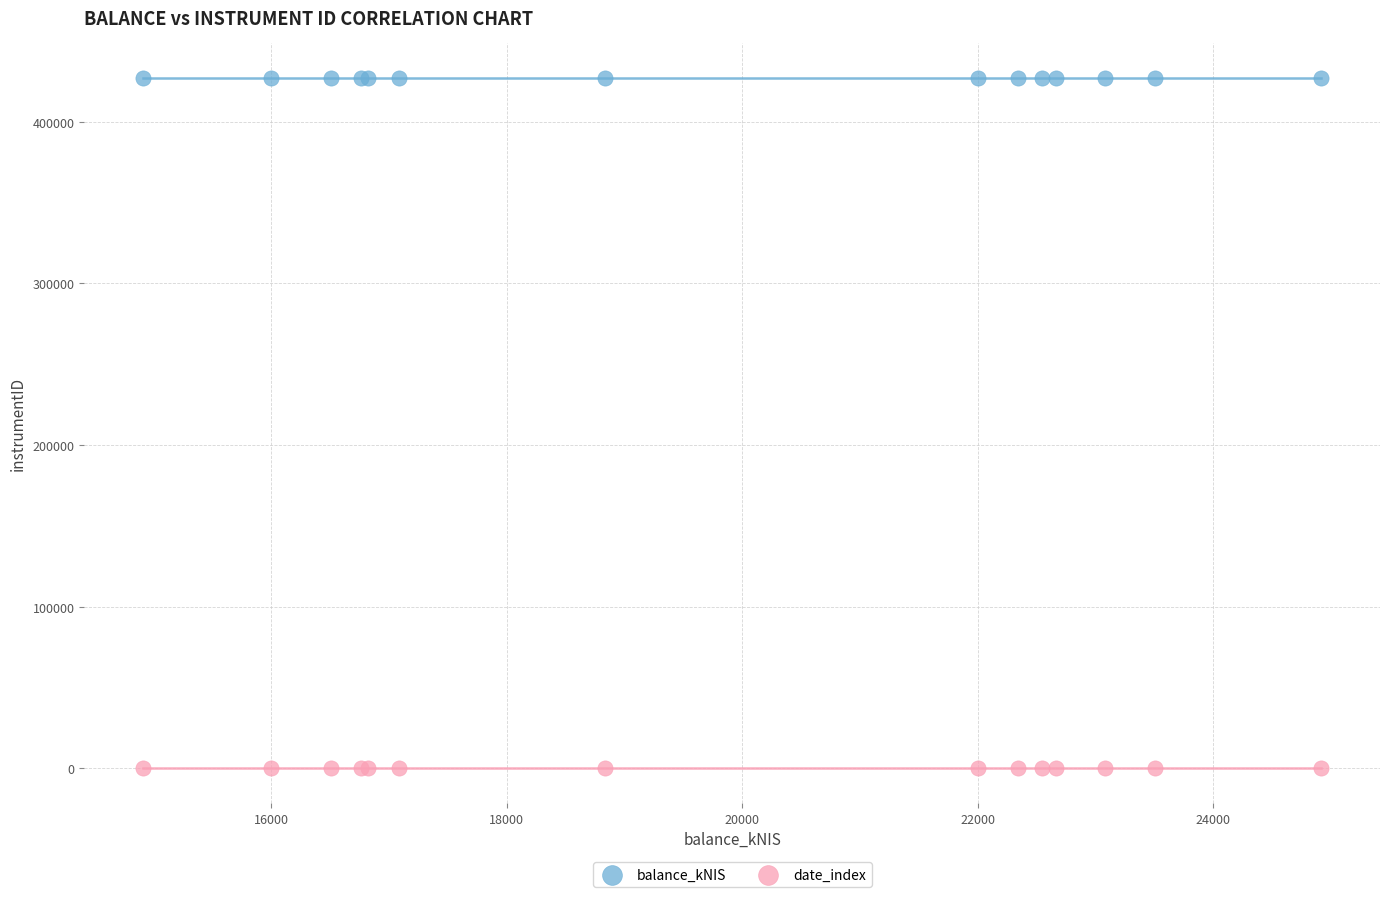

Which series reaches the maximum Y coordinate?

balance_kNIS